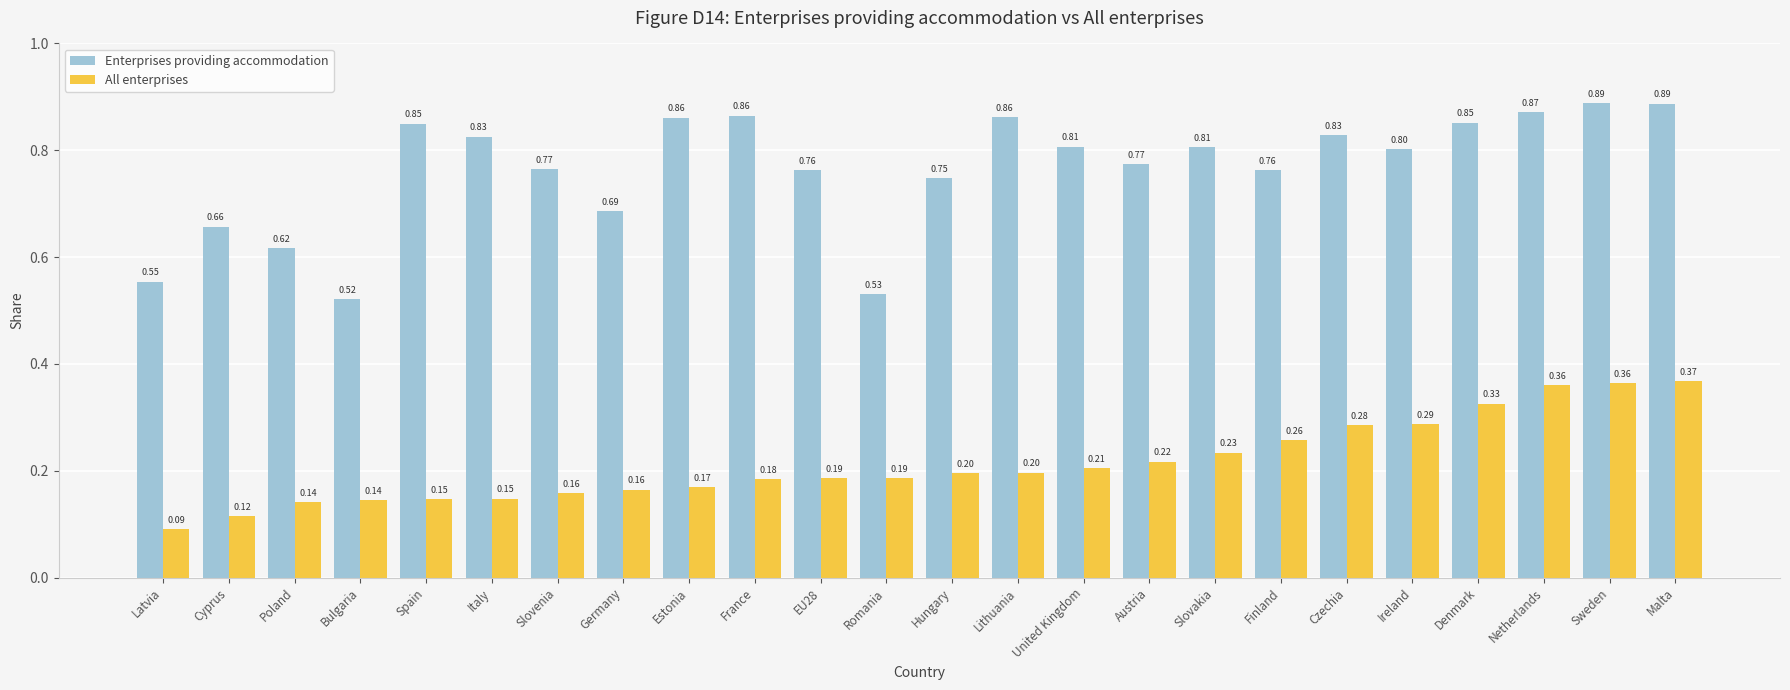

At which category is the sum across all series the highest?

Malta